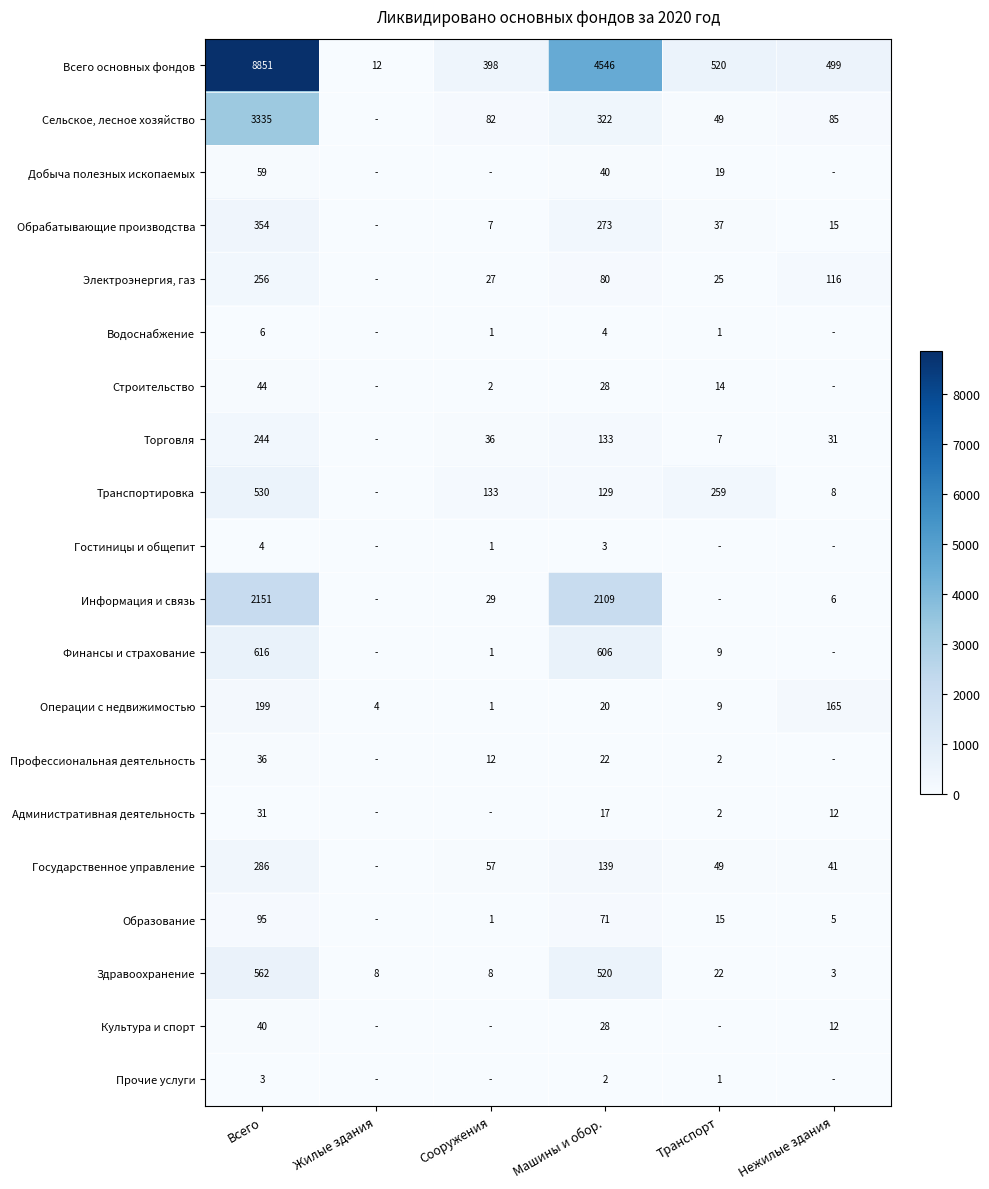

How many values in Добыча полезных ископаемых are above zero?

3